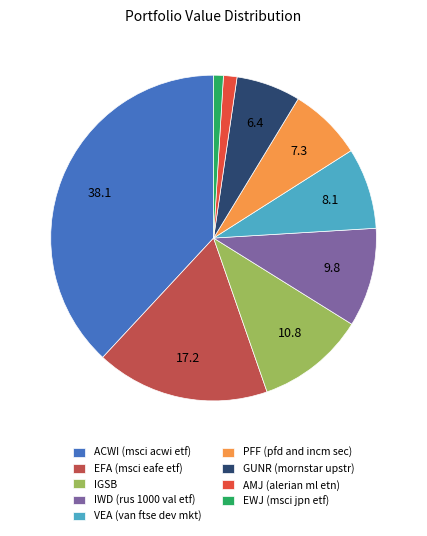

Between ACWI (msci acwi etf) and IGSB, which is larger?

ACWI (msci acwi etf)